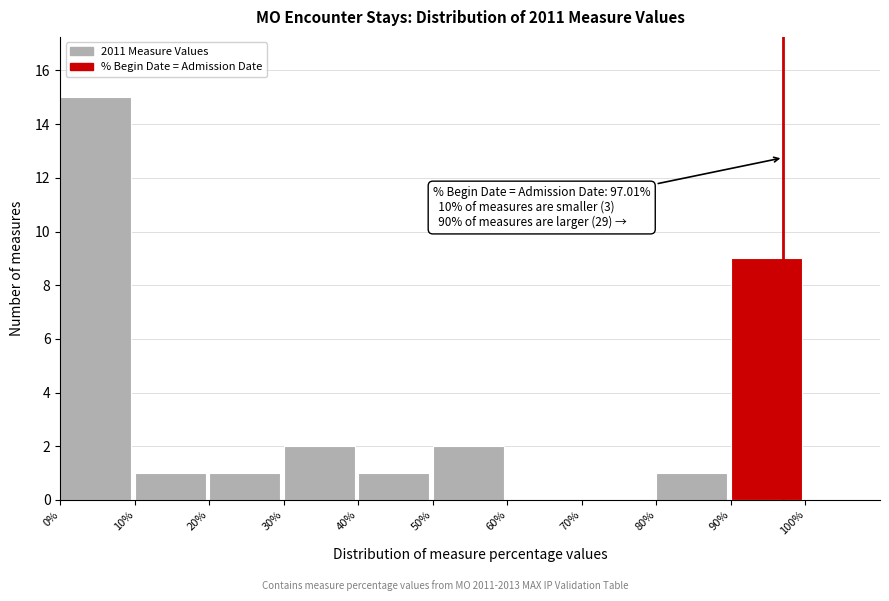

Which range on the x-axis has the tallest bar?

0% to 10%